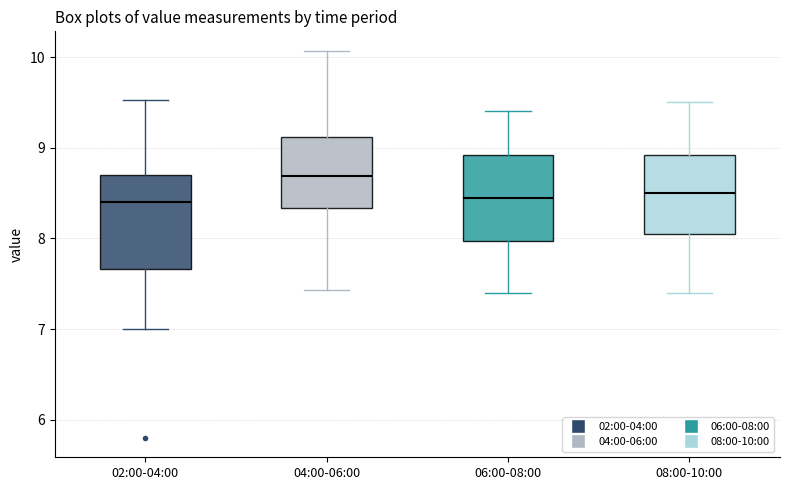

Reading left to right, transcribe this box plot: for each box, give where its median line is, the range the box spans, and where its two whiskers end, as read against the y-axis. The values are not printed on the chart, so give them approximately, as read against the axis.

02:00-04:00: median 8.4, box 7.7 to 8.7, whiskers 7.0 to 9.5
04:00-06:00: median 8.7, box 8.3 to 9.1, whiskers 7.4 to 10.1
06:00-08:00: median 8.5, box 8.0 to 8.9, whiskers 7.4 to 9.4
08:00-10:00: median 8.5, box 8.1 to 8.9, whiskers 7.4 to 9.5